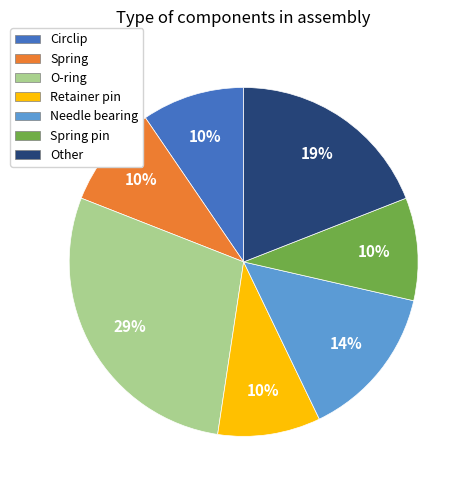

To the nearest percent, what is the average slice percentage?

14%